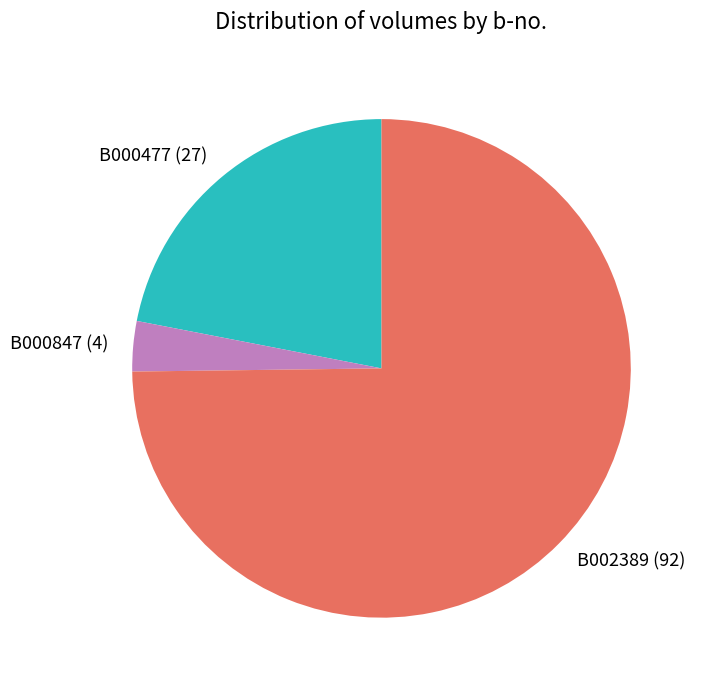

Between B002389 (92) and B000847 (4), which is larger?

B002389 (92)